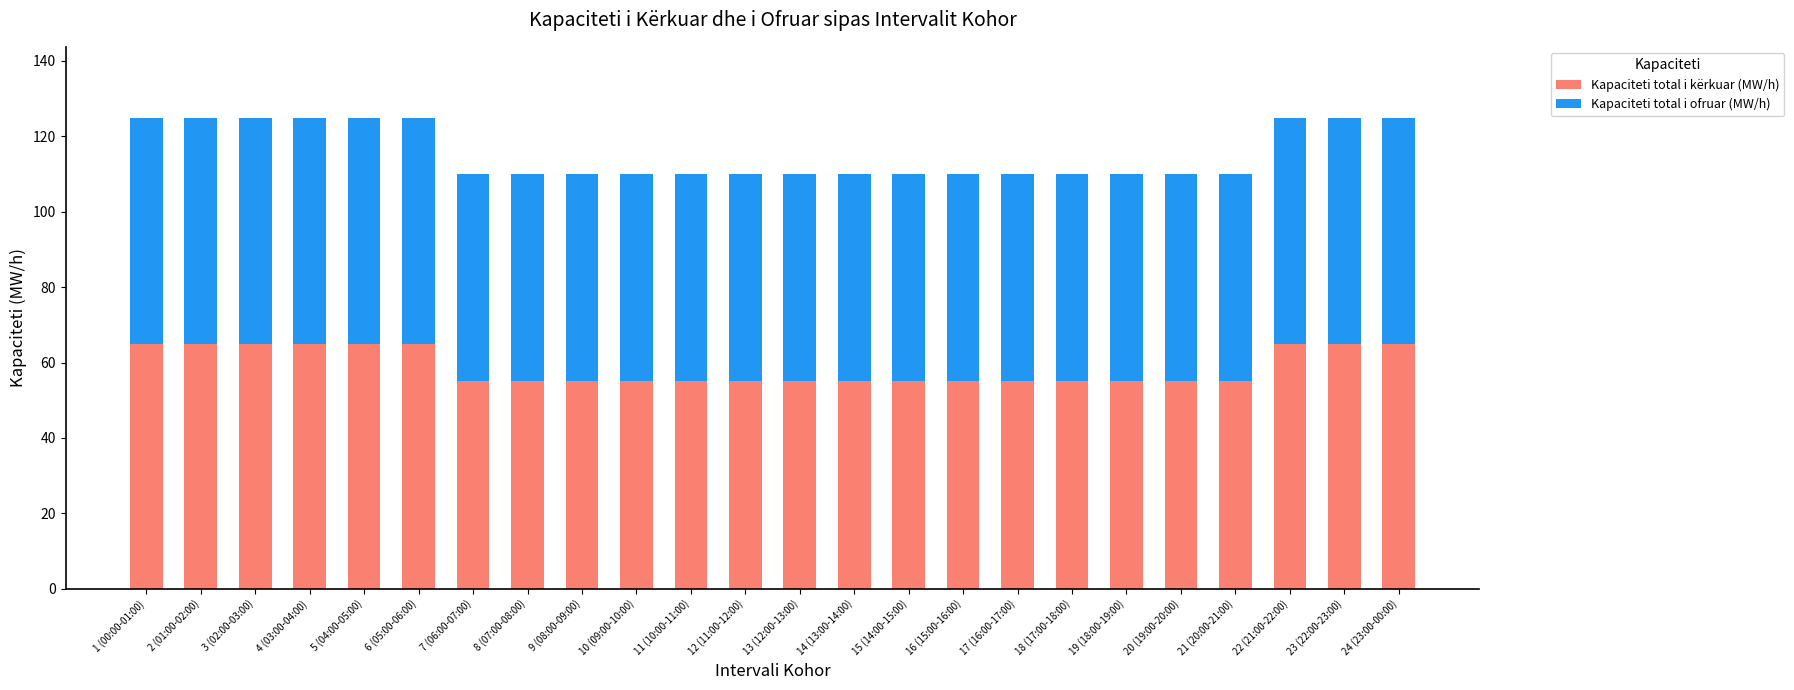

What is the total value across all series at 15 (14:00-15:00)?

110